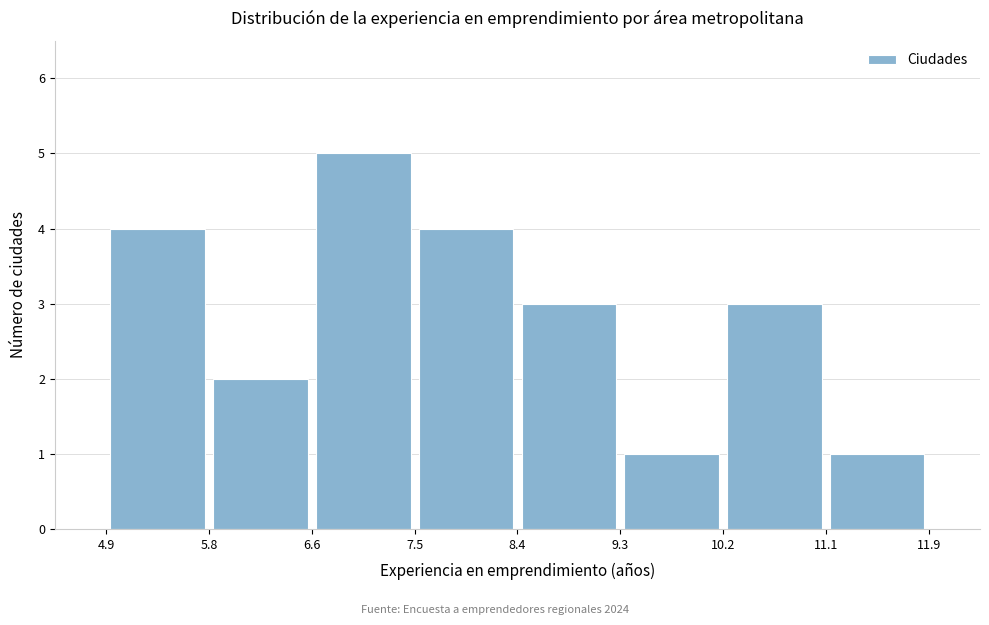

Reading left to right, transcribe this chart: for each bar, give the range it covers on the x-axis and its height. The values are not printed on the chart, so give them approximately, as read against the axis.

4.9 to 5.8: 4
5.8 to 6.6: 2
6.6 to 7.5: 5
7.5 to 8.4: 4
8.4 to 9.3: 3
9.3 to 10.2: 1
10.2 to 11.1: 3
11.1 to 11.9: 1